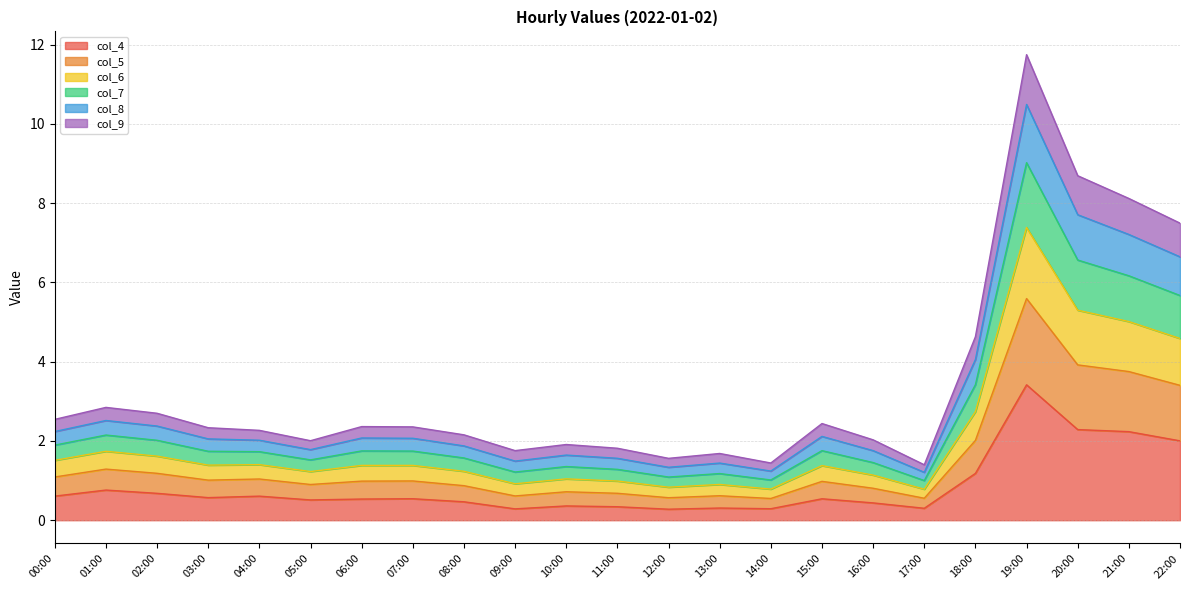

True or false: col_4 and col_5 intersect in this chart.

False